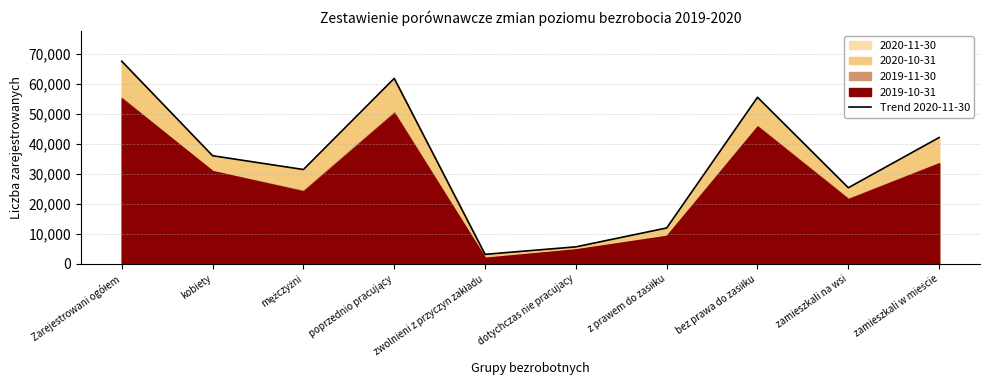

The value at dotychczas nie pracujacy is 5708. True or false?

True